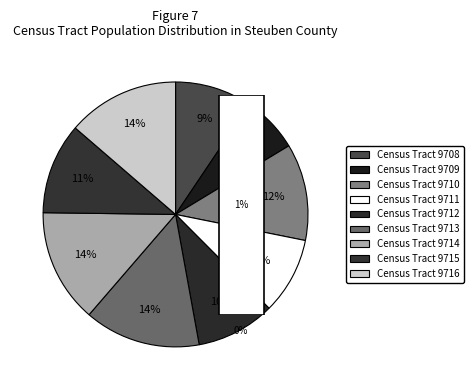

What portion of the pie excludes Census Tract 9708?

90.6%